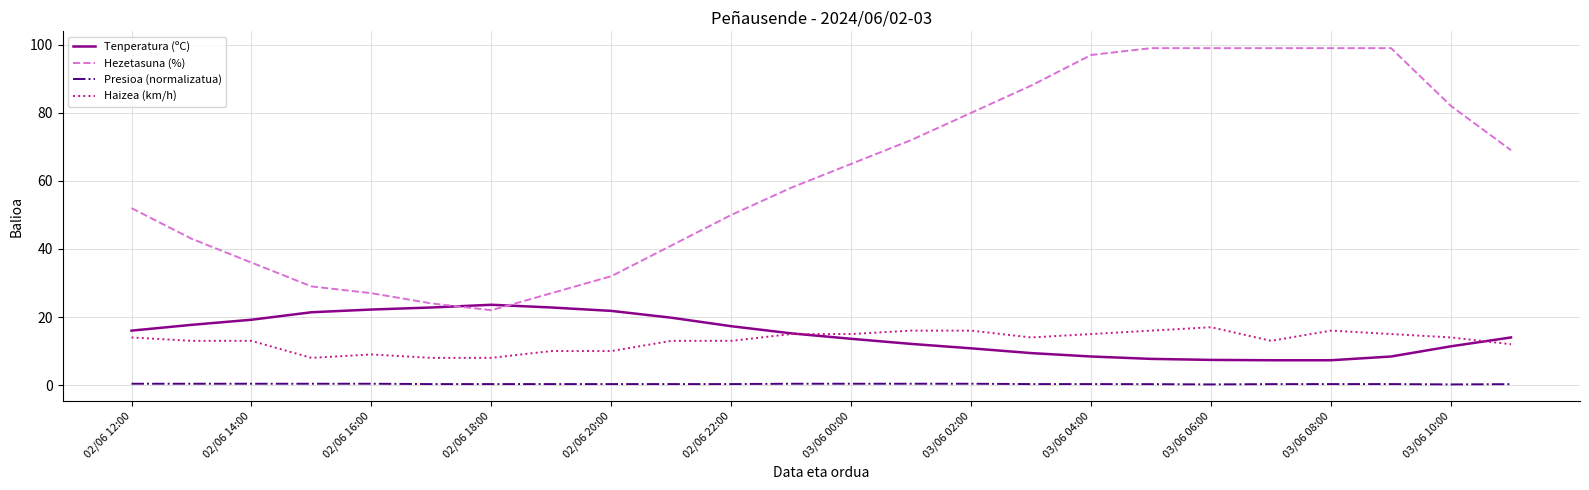

What is the average value of the Presioa (normalizatua) series?

0.3